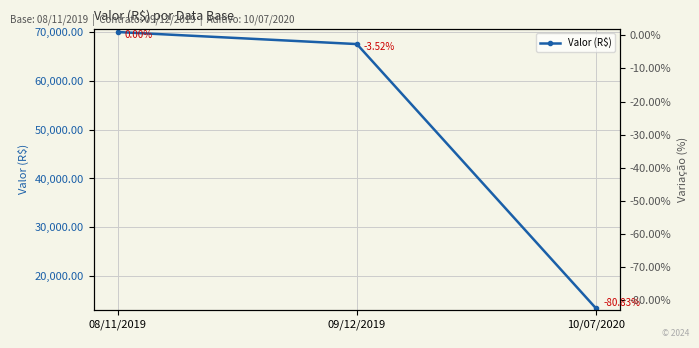

Reading right to left, what are all the values shown in this chart?

Valor (R$): 13412.0	67500.1	69965.8
% Variação: -80.8	-3.5	0.0